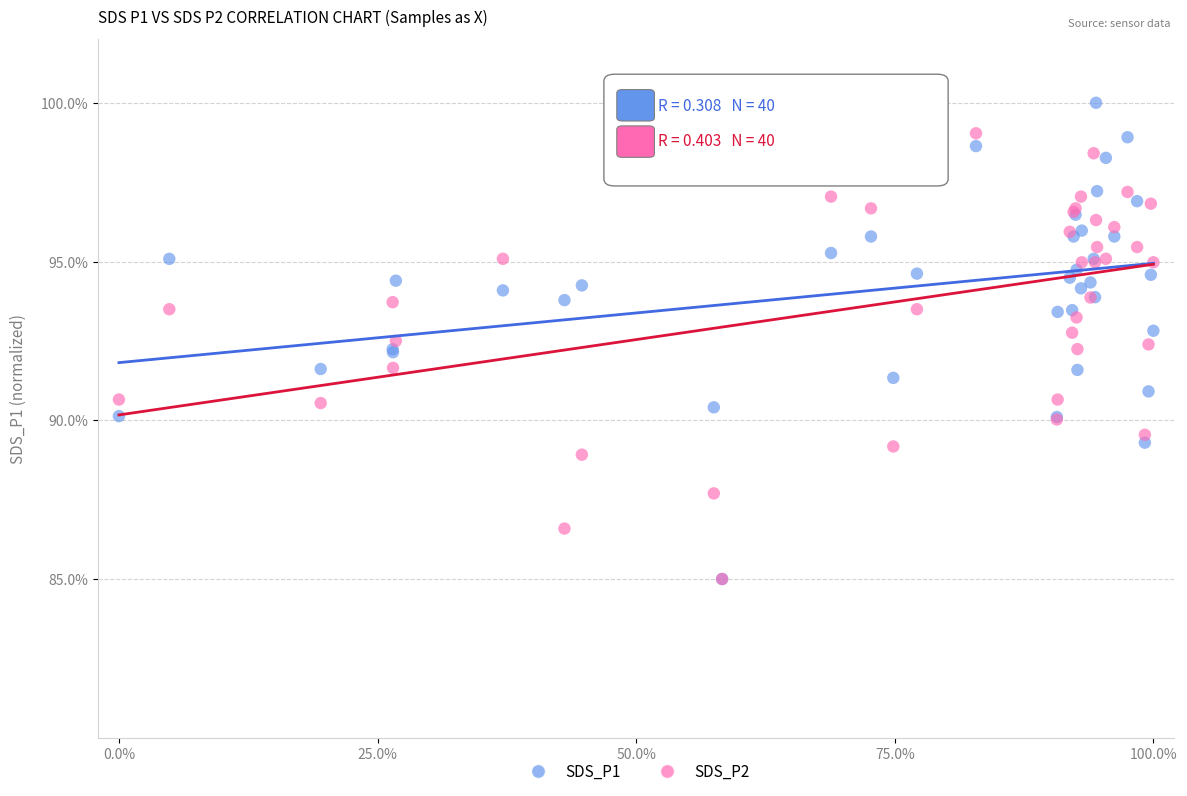

What are all the series names shown in the legend?

SDS_P1, SDS_P2